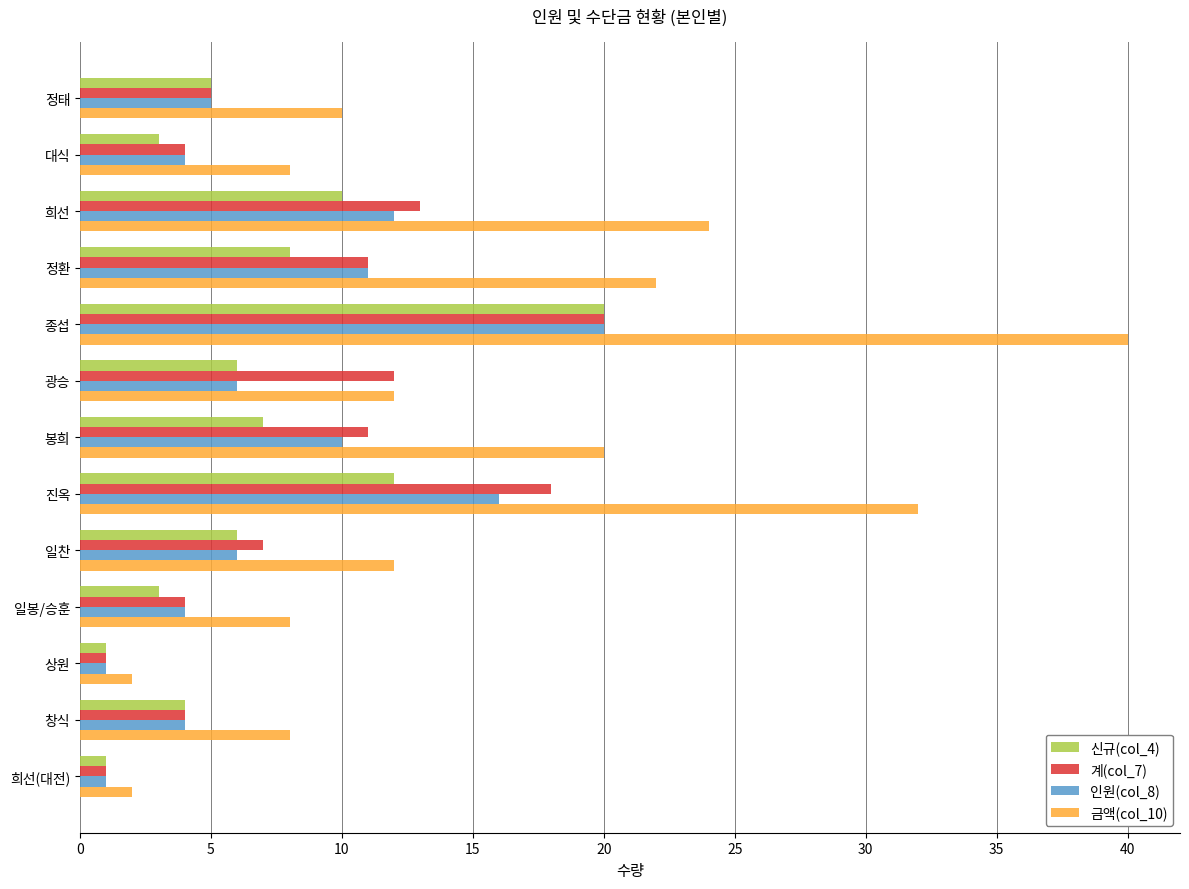

Which series has the widest spread of values?

금액(col_10)